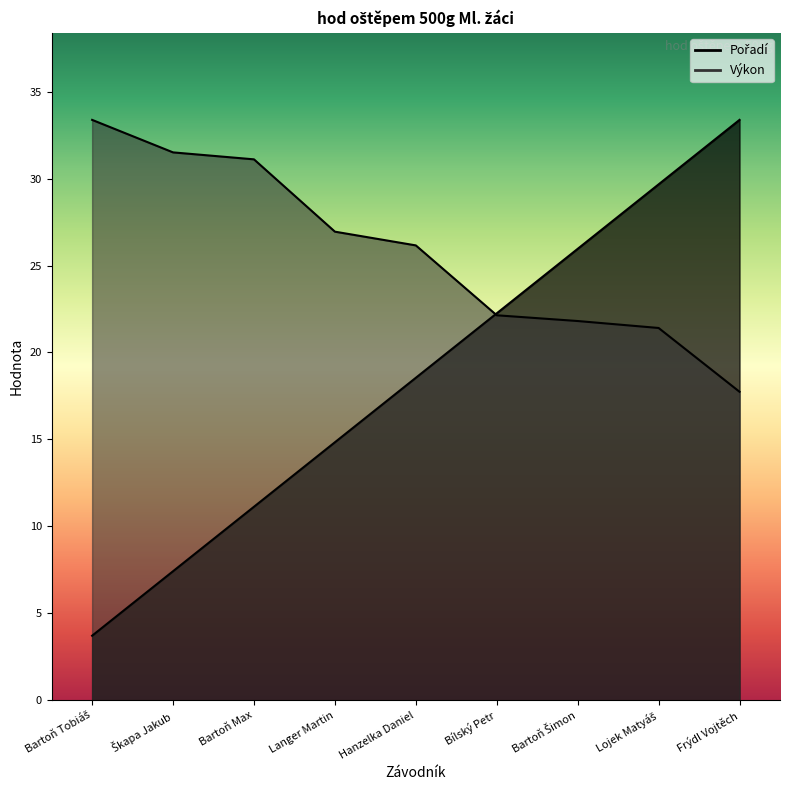

True or false: Pořadí and Výkon cross at least once.

True